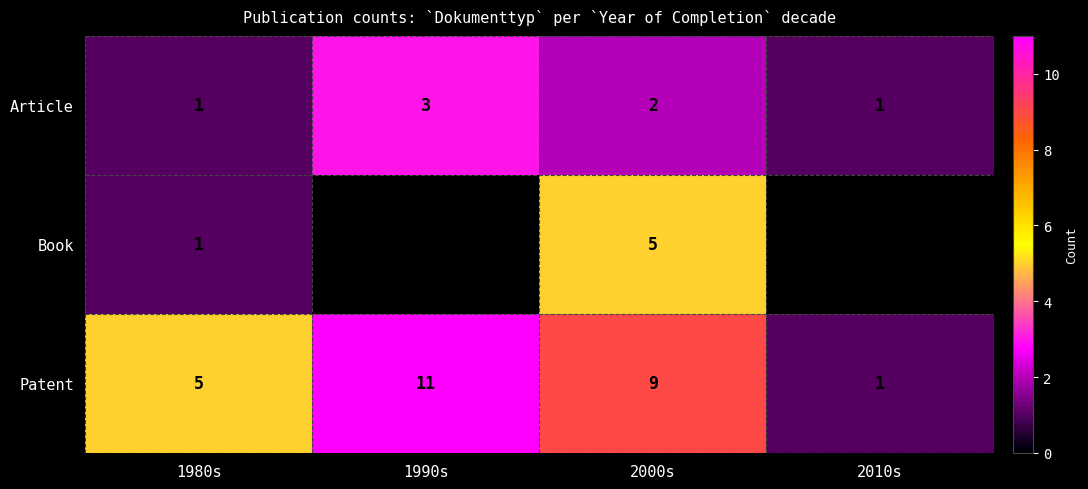

Rank the series at 2000s from lowest to highest value.

Article, Book, Patent